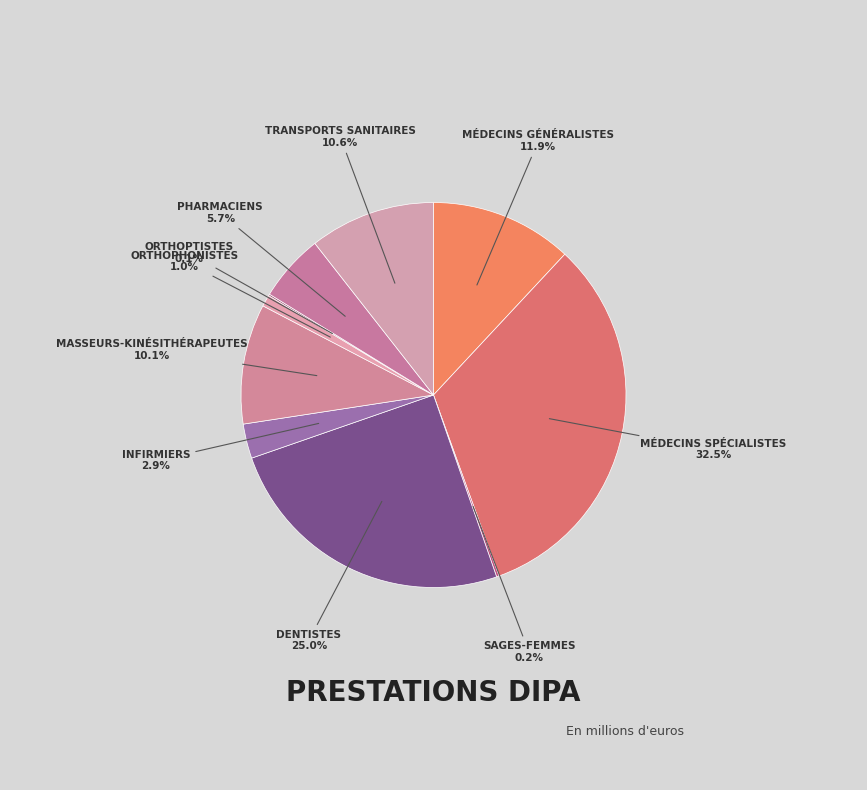

Which slice is the largest?

Médecins spécialistes